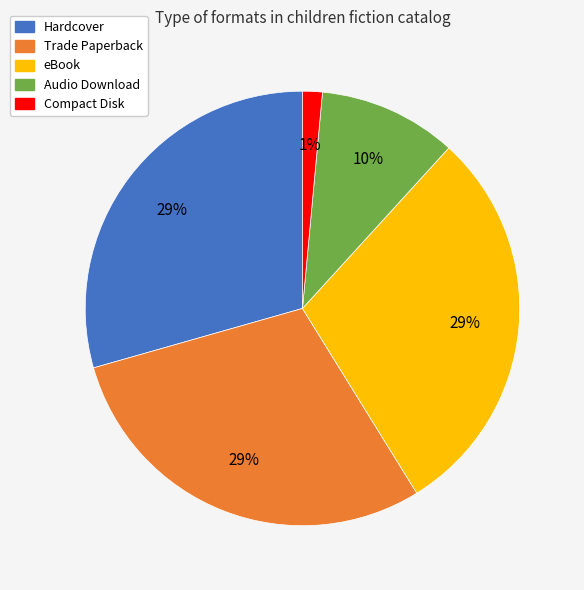

To the nearest percent, what percentage of the pie is Audio Download?

10%